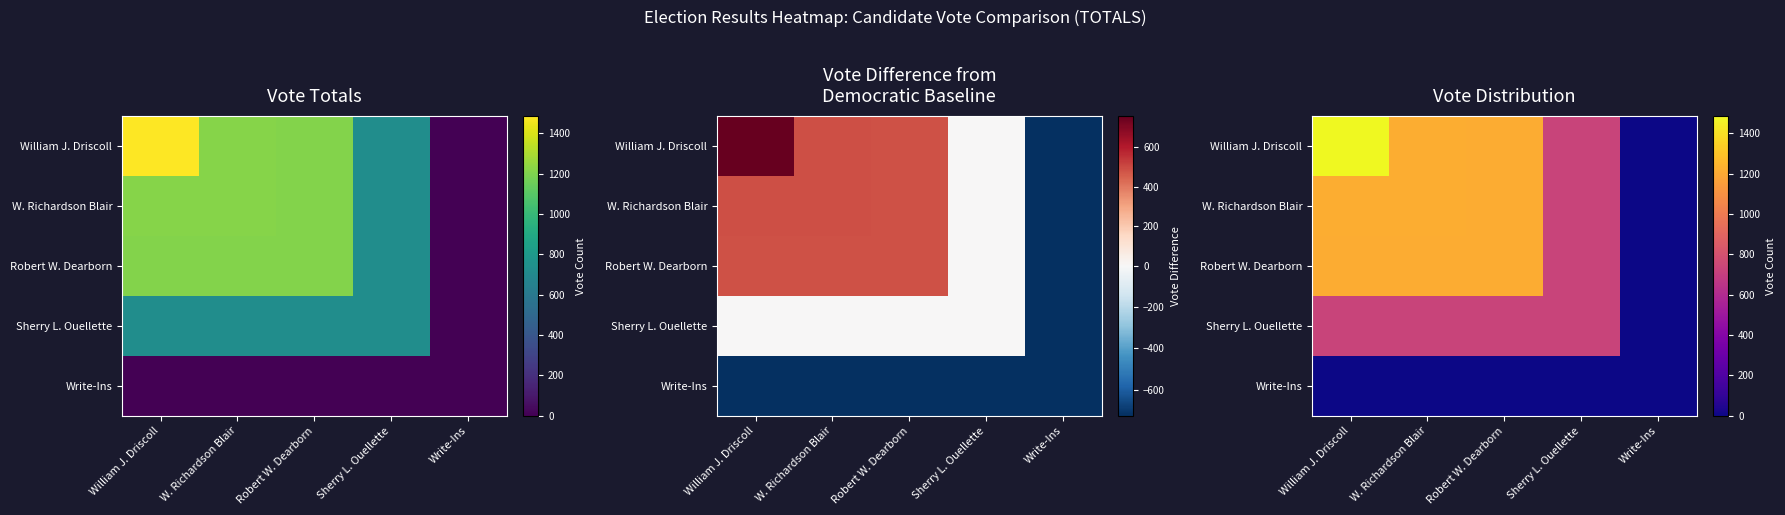

What is the difference between the second highest and minimum values in the Robert W. Dearborn series?

1209